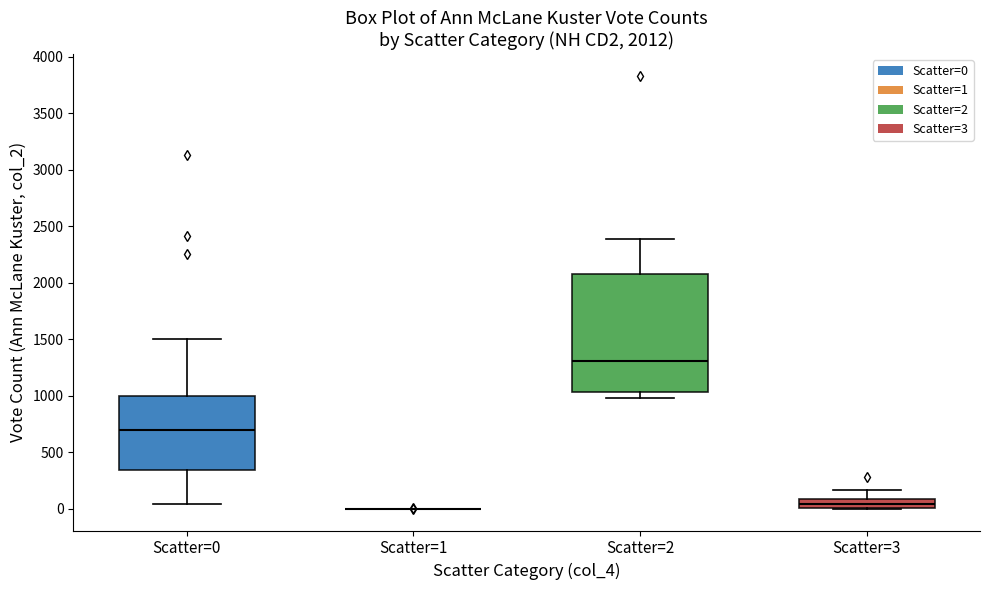

Which box is the tallest, from its lower edge to its upper edge?

Scatter=2